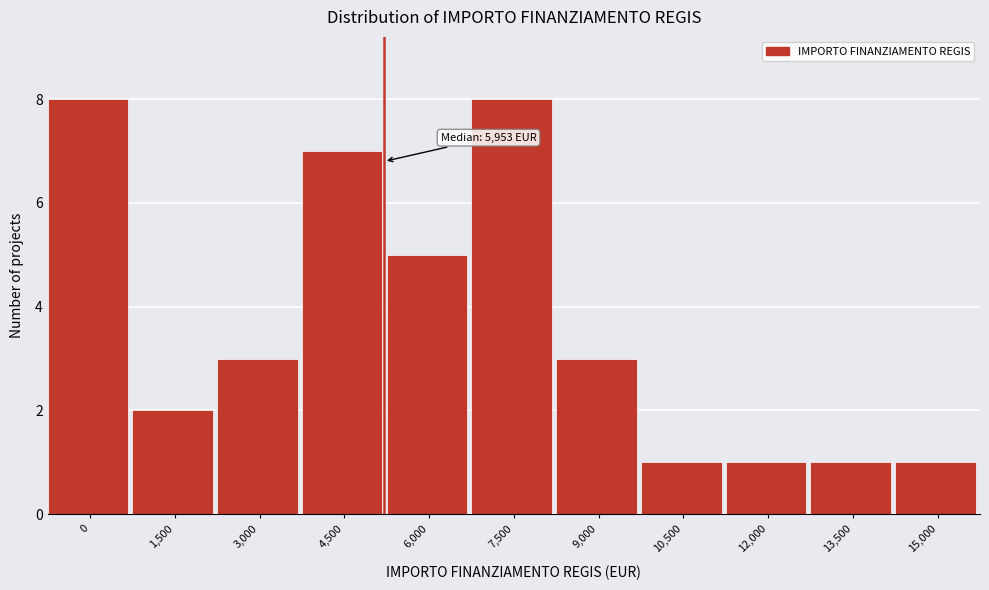

Reading left to right, list all the values displayed in this chart.

8	2	3	7	5	8	3	1	1	1	1